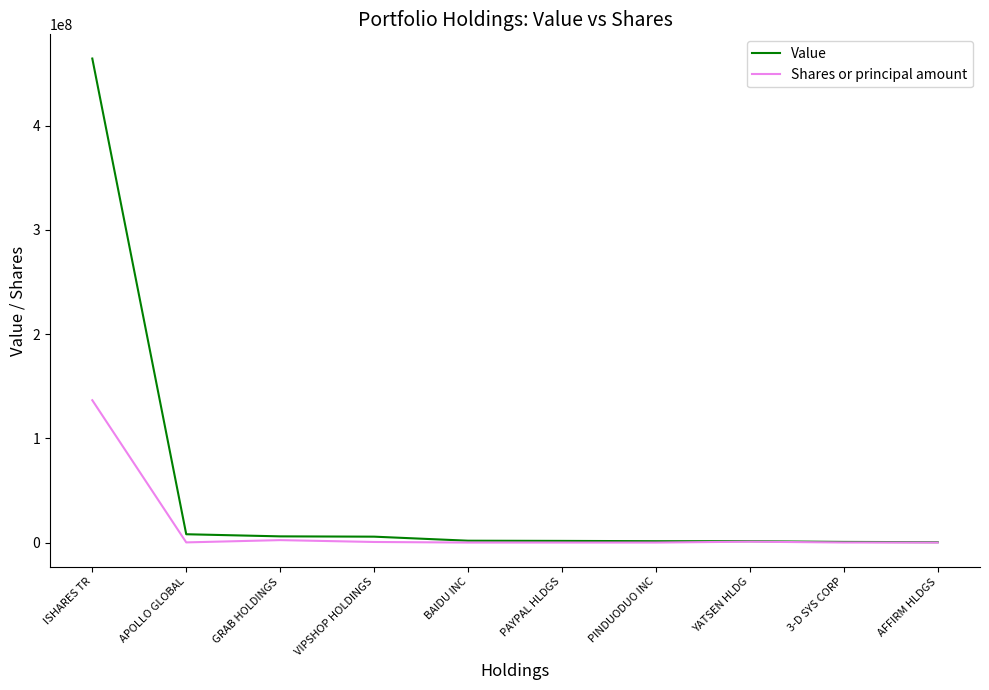

At which category is the sum across all series the highest?

ISHARES TR